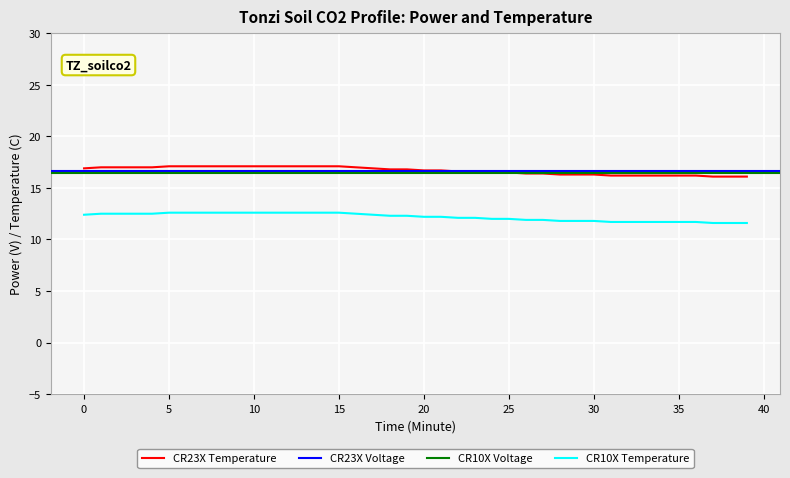

What is the change in value from 33 to 38?

-0.1